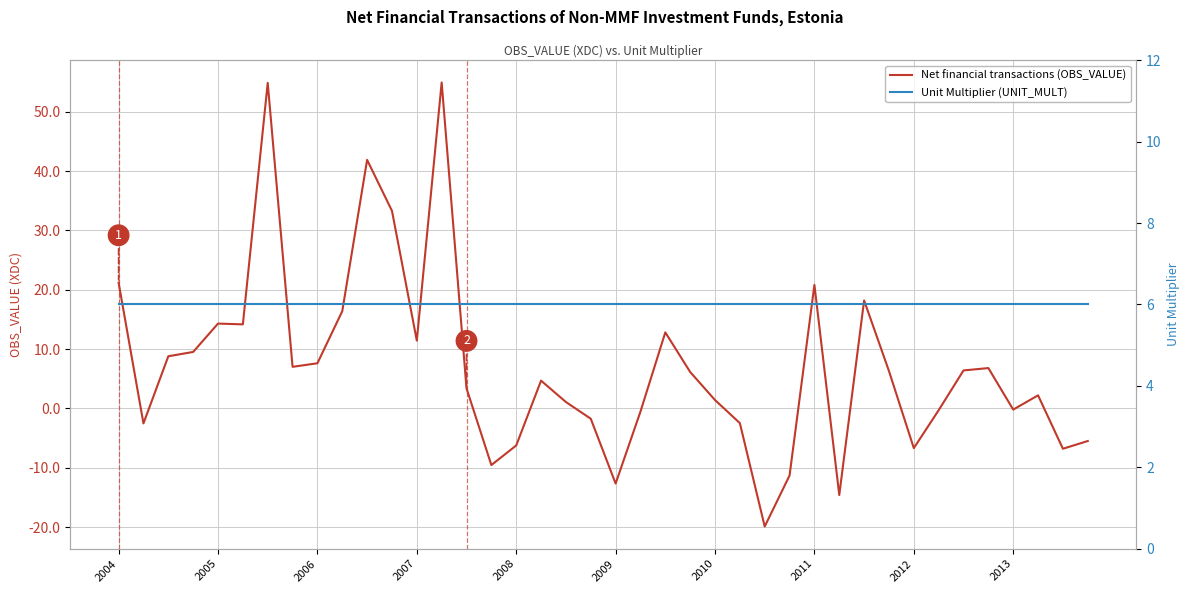

What is the lowest value of the Unit Multiplier (UNIT_MULT) series?

6.0